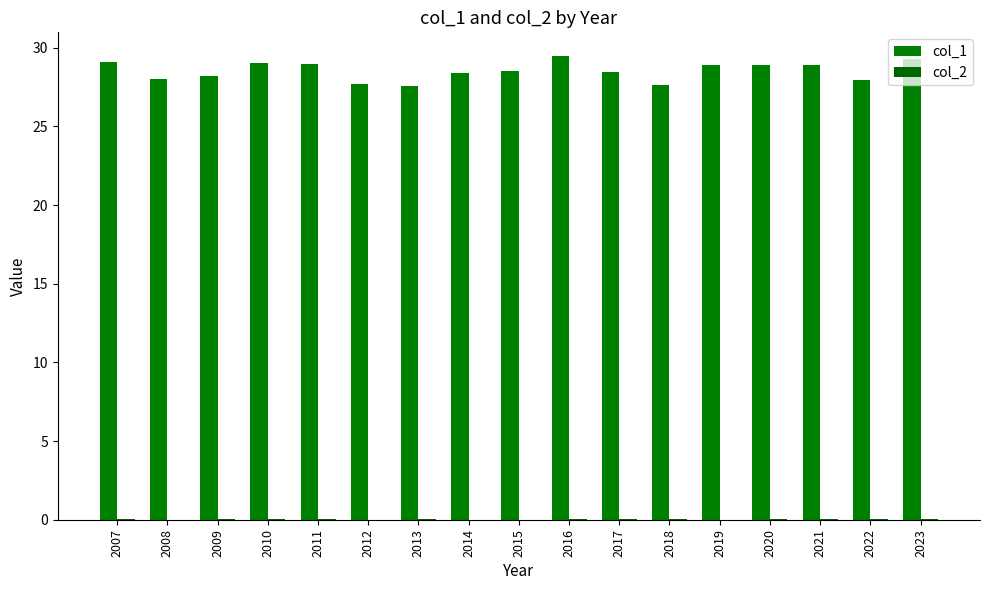

Which category has the highest value across all series?

2016